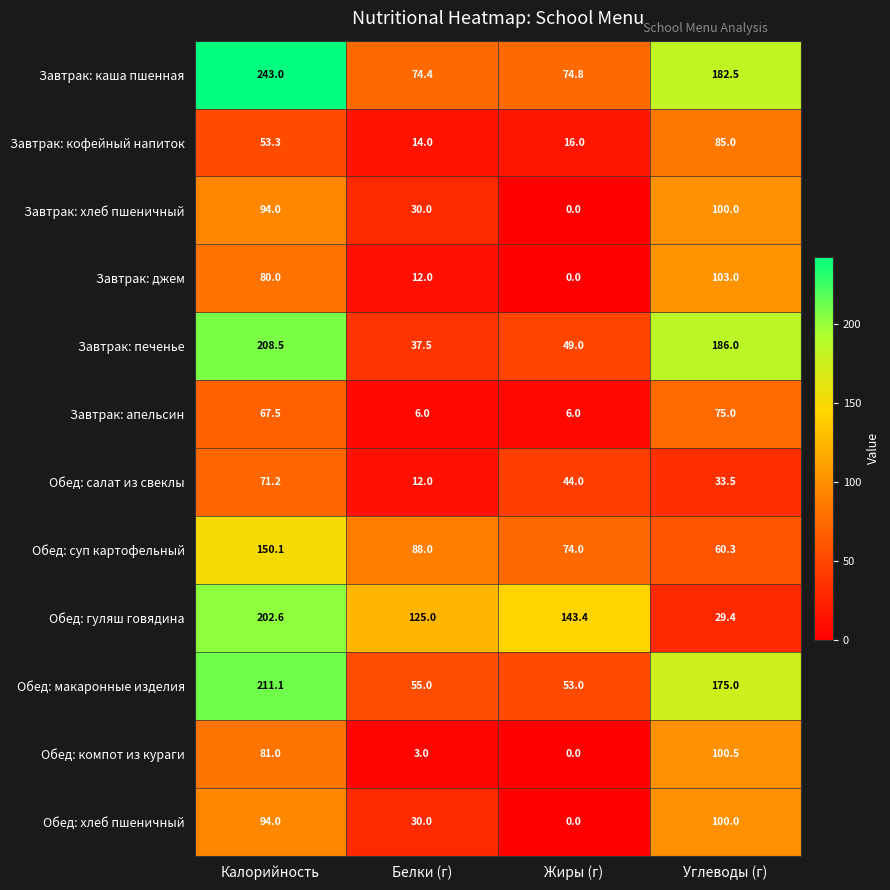

True or false: Обед: макаронные изделия has a value of 114.5 at Углеводы (г).

False